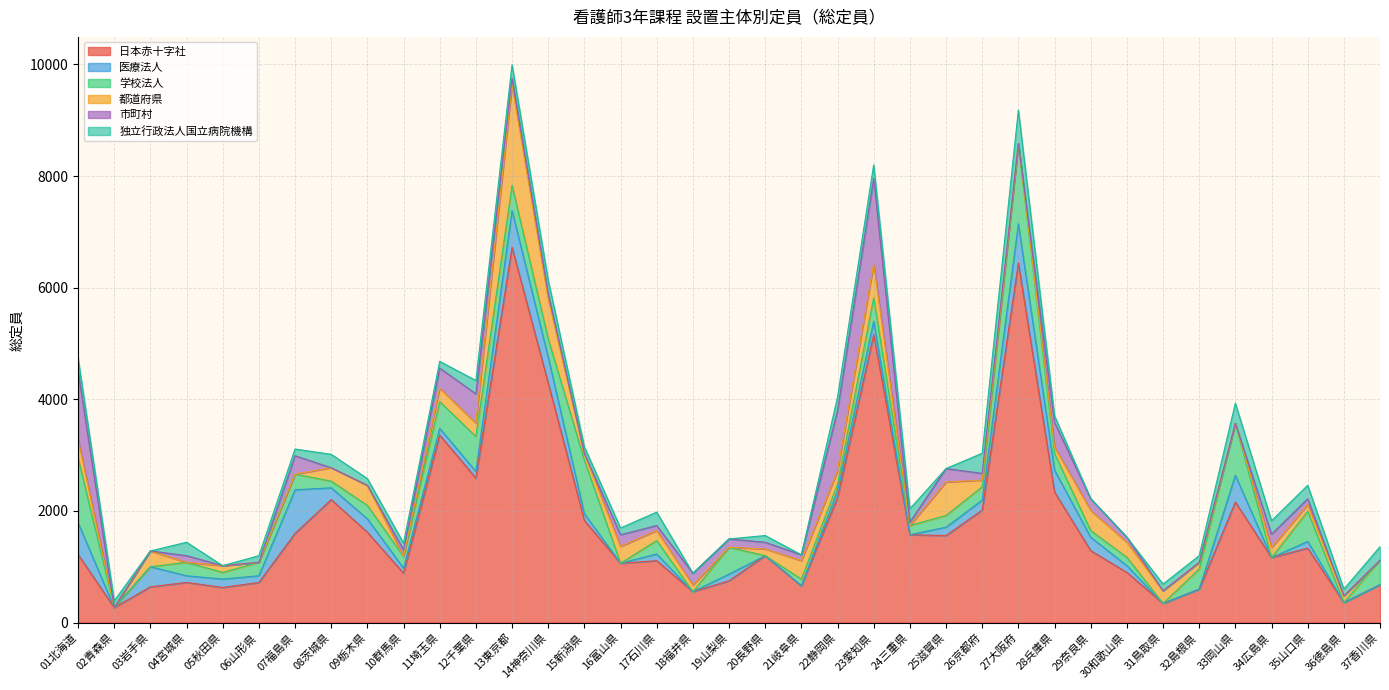

What is the highest value of the 学校法人 series?

1440